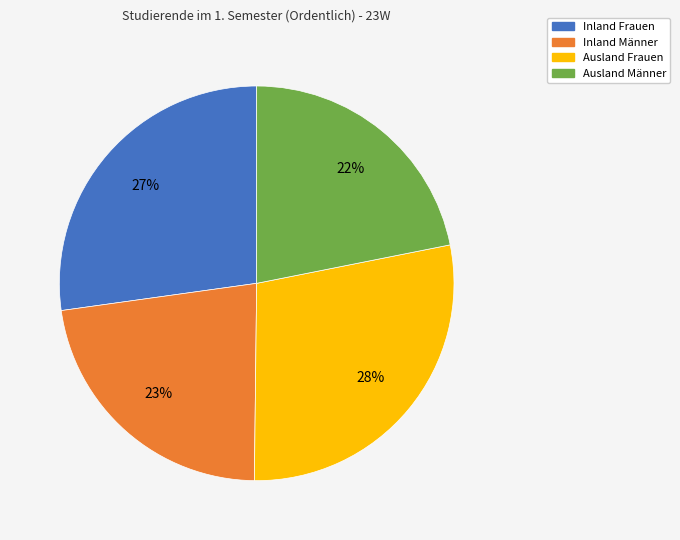

Rank the categories by value from lowest to highest.

Ausland Männer, Inland Männer, Inland Frauen, Ausland Frauen